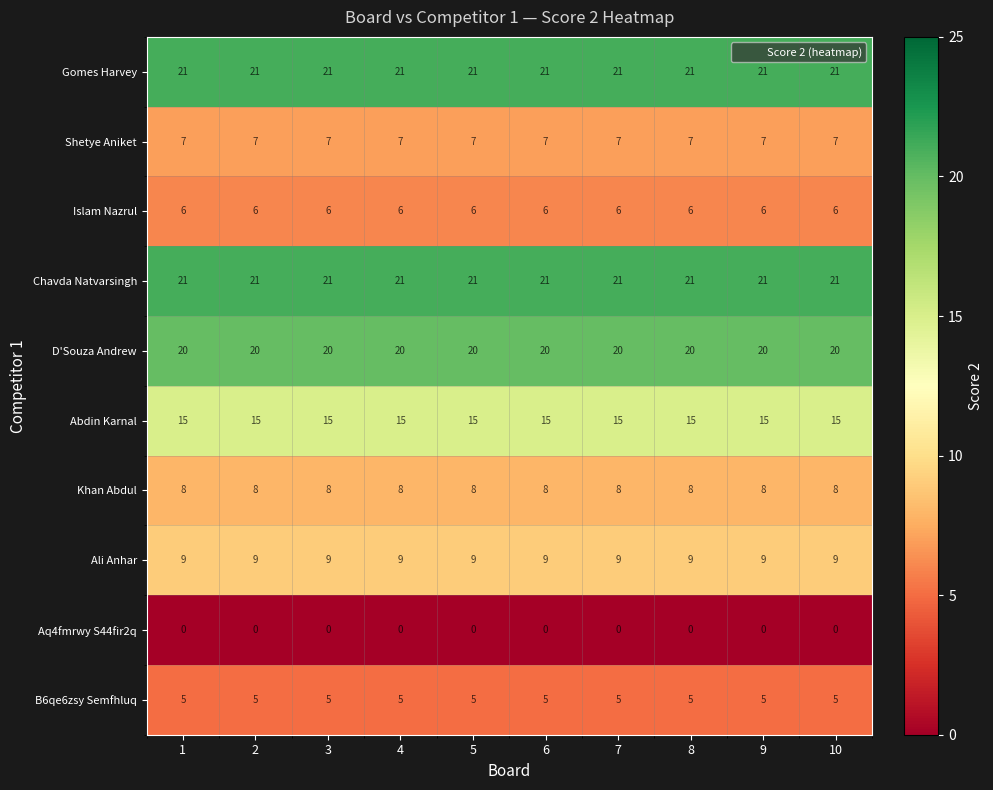

What is the lowest value of the Khan Abdul series?

8